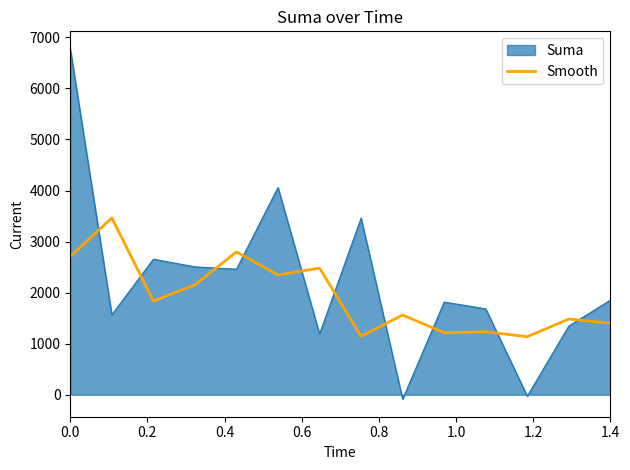

What is the difference between the maximum and minimum values in the Suma series?

6862.9